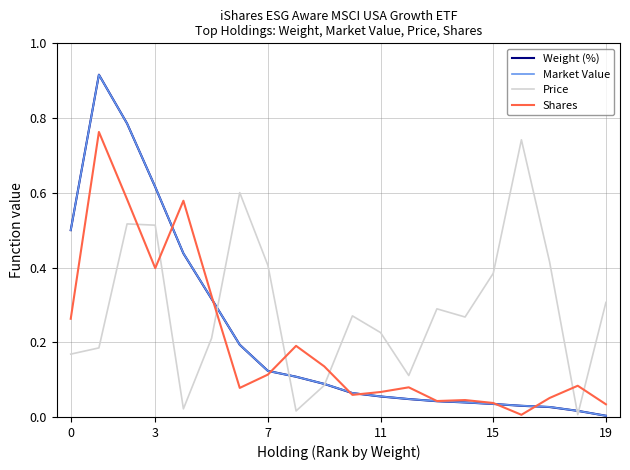

Which series has the largest range (max minus min)?

Weight (%)